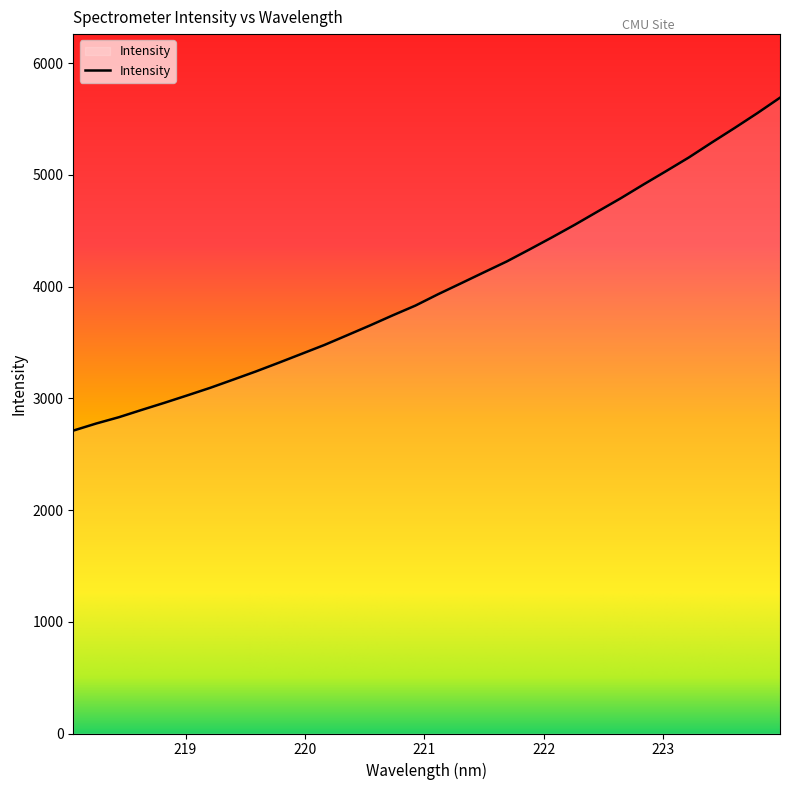

What is the difference between the maximum and minimum values?

2979.8